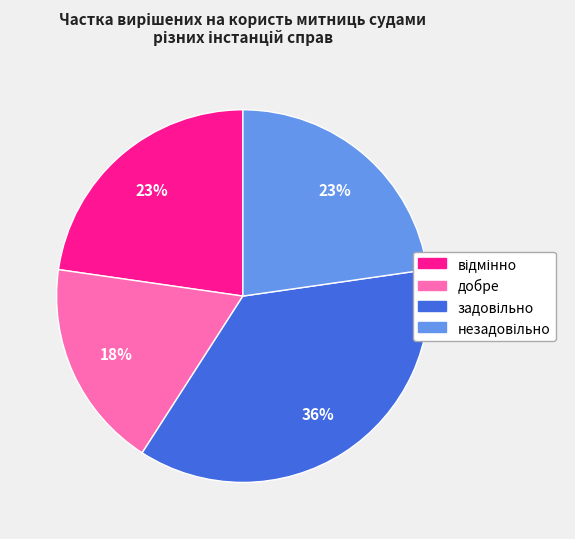

Which slice is the smallest?

добре